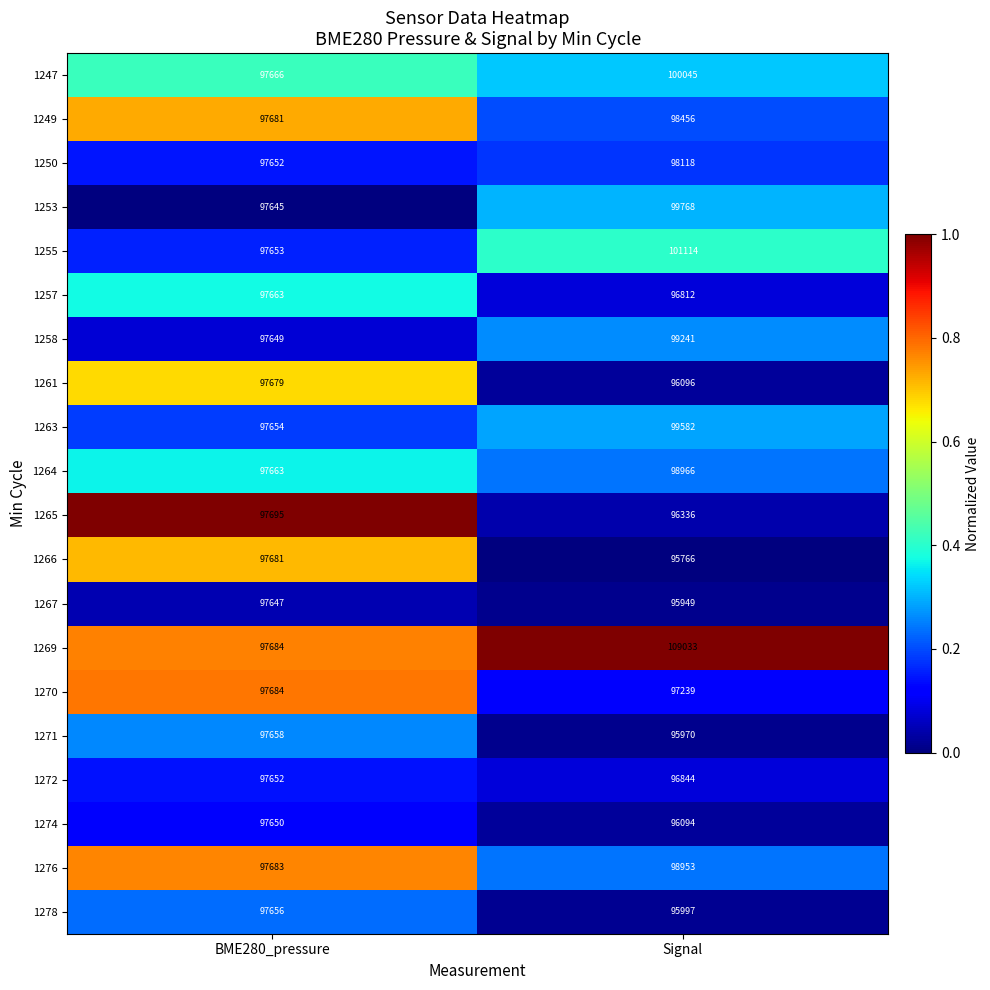

What is the sum of the 1278 values at Signal and BME280_pressure?

193653